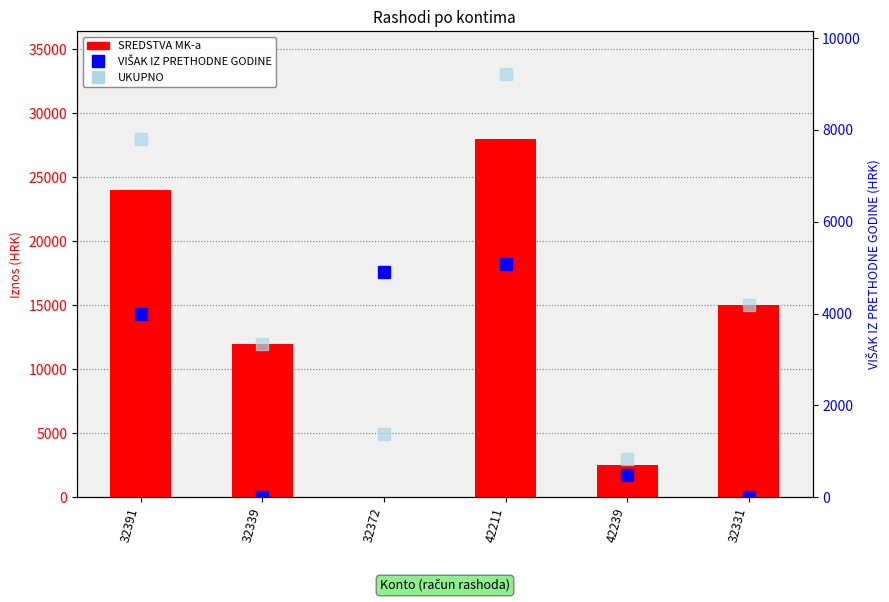

What is the value of the VIŠAK IZ PRETHODNE GODINE bar at the 3rd from the left?

4900